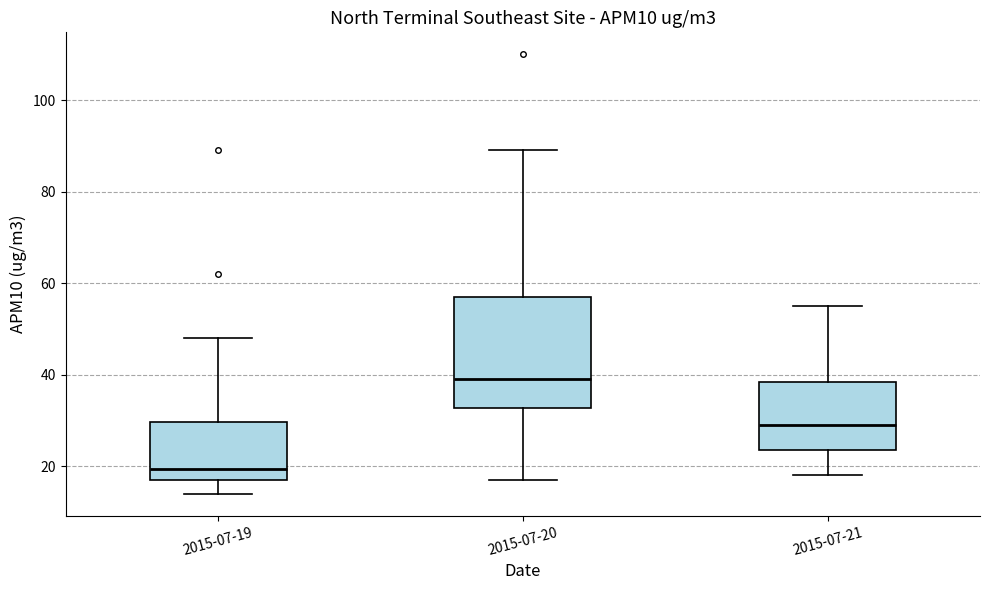

Reading left to right, read every box against the y-axis: the position of its median line, the range the box covers, and the ends of its whiskers. The values are not printed on the chart, so give them approximately, as read against the axis.

2015-07-19: median 20, box 18 to 30, whiskers 14 to 48
2015-07-20: median 40, box 32 to 58, whiskers 18 to 90
2015-07-21: median 30, box 24 to 38, whiskers 18 to 56